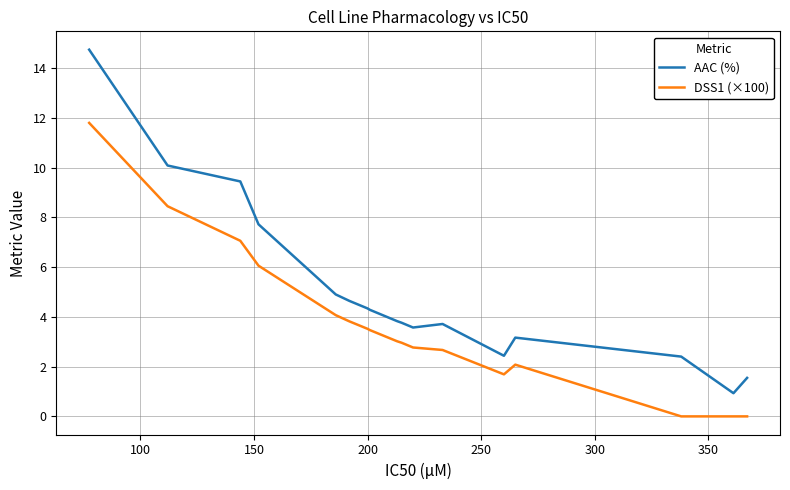

List the series in order of their peak value, highest first.

AAC (%), DSS1 (×100)